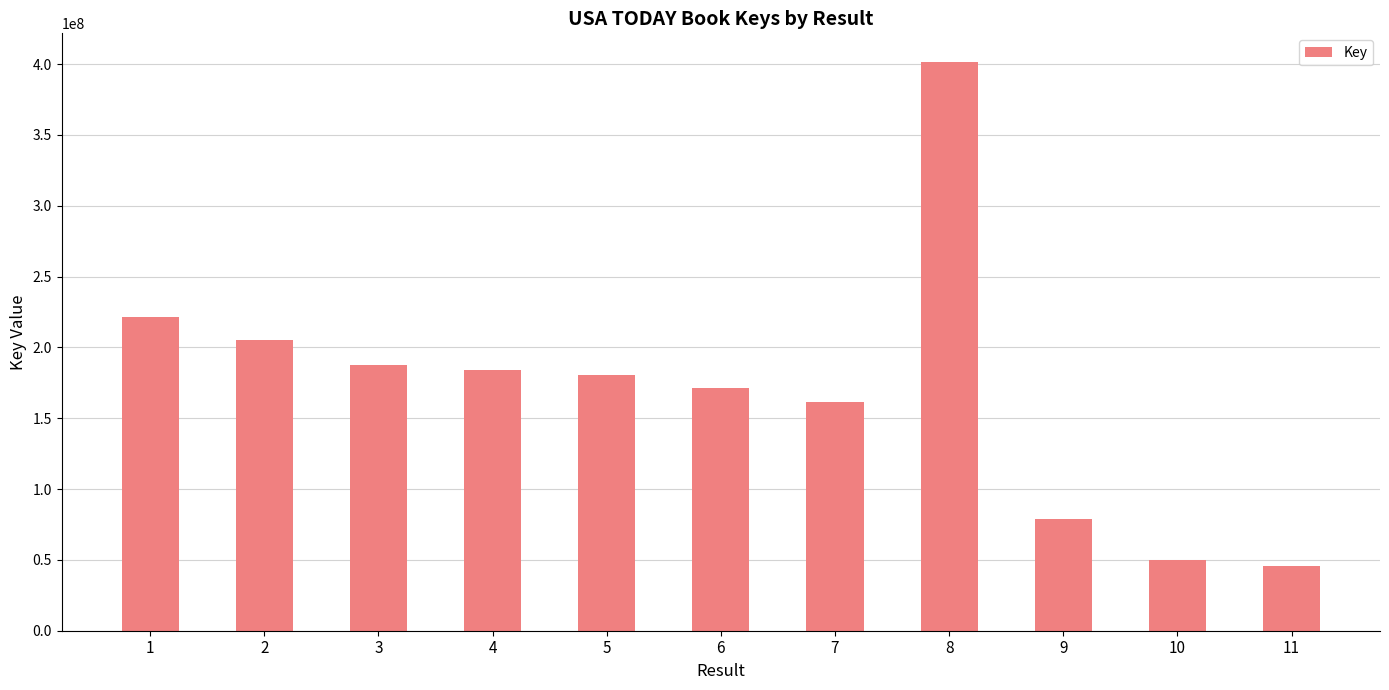

What is the change in value from 1 to 10?

-171137793